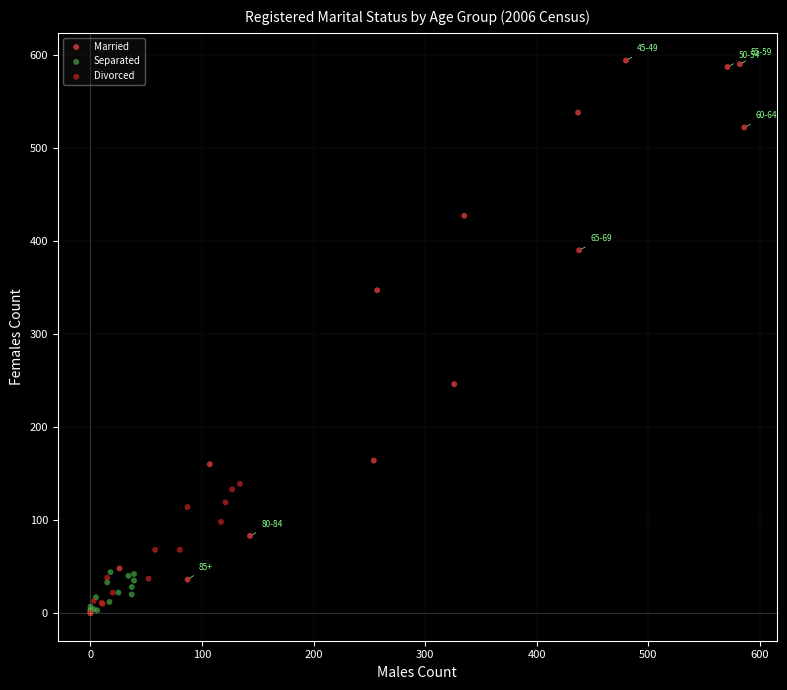

Which series contains the highest Y value?

Married